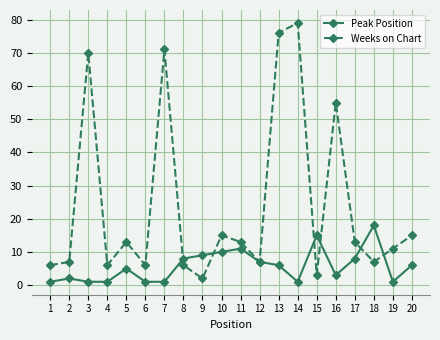

At how many categories does at least one series exceed 57?

4